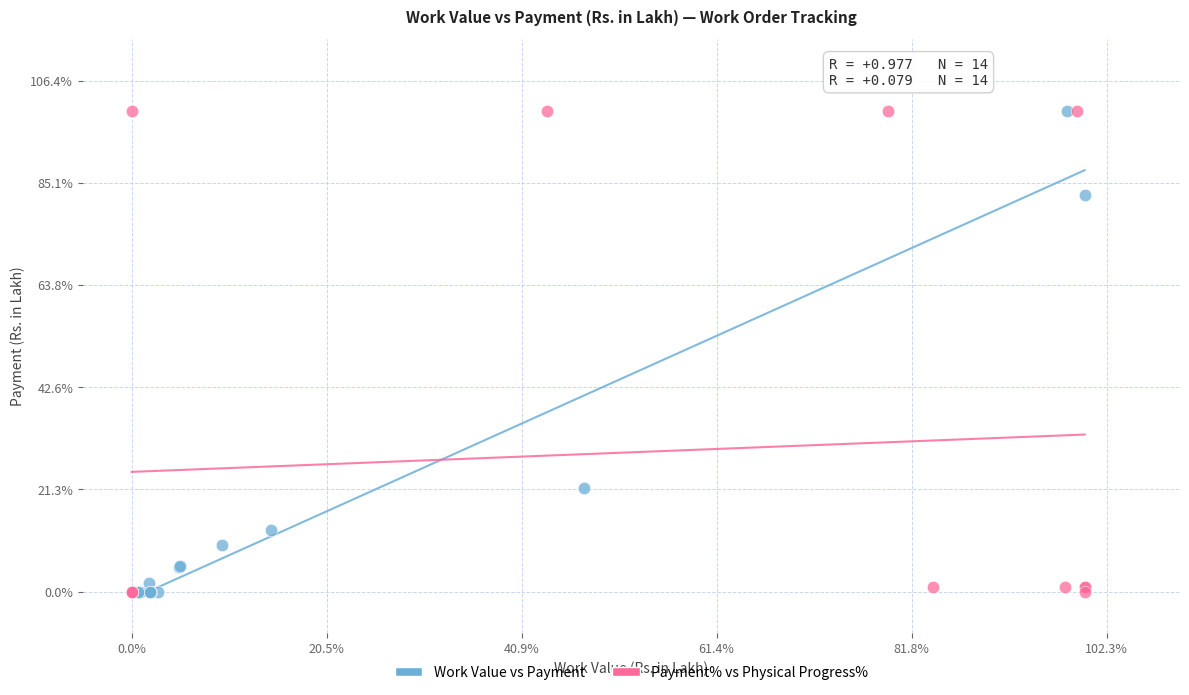

What are all the series names shown in the legend?

Work Value vs Payment, Payment% vs Physical Progress%